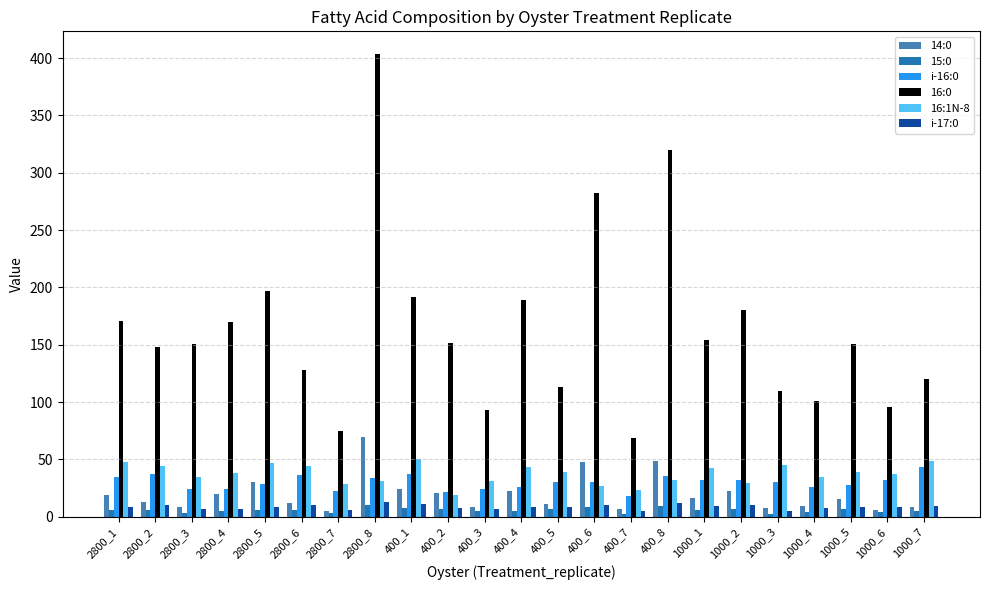

The value of 14:0 at 400_4 is 37.9. True or false?

False